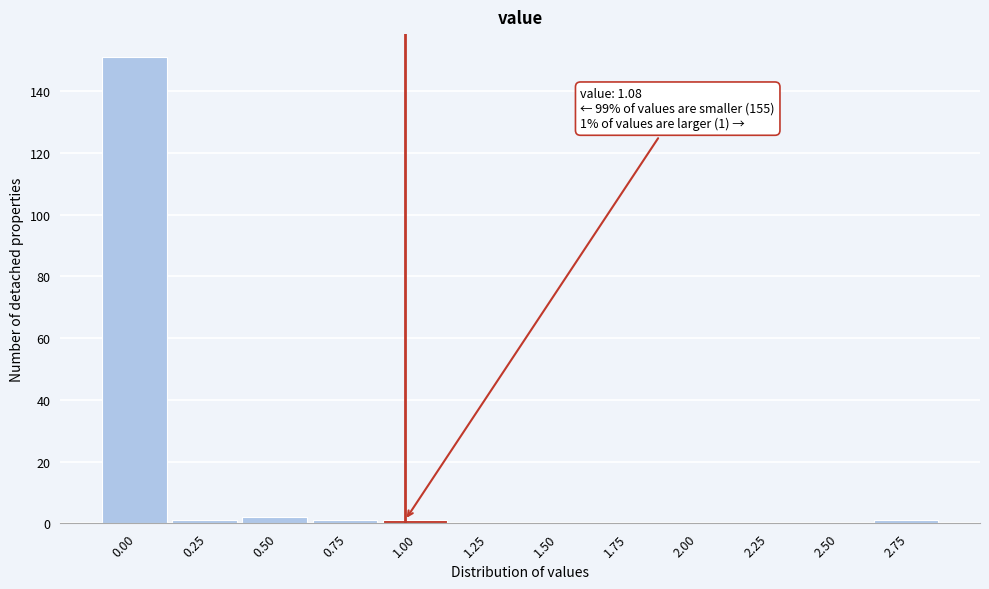

Reading left to right, extract all data points from this chart.

0.00=151	0.25=1	0.50=2	0.75=1	1.00=1	1.25=0	1.50=0	1.75=0	2.00=0	2.25=0	2.50=0	2.75=1